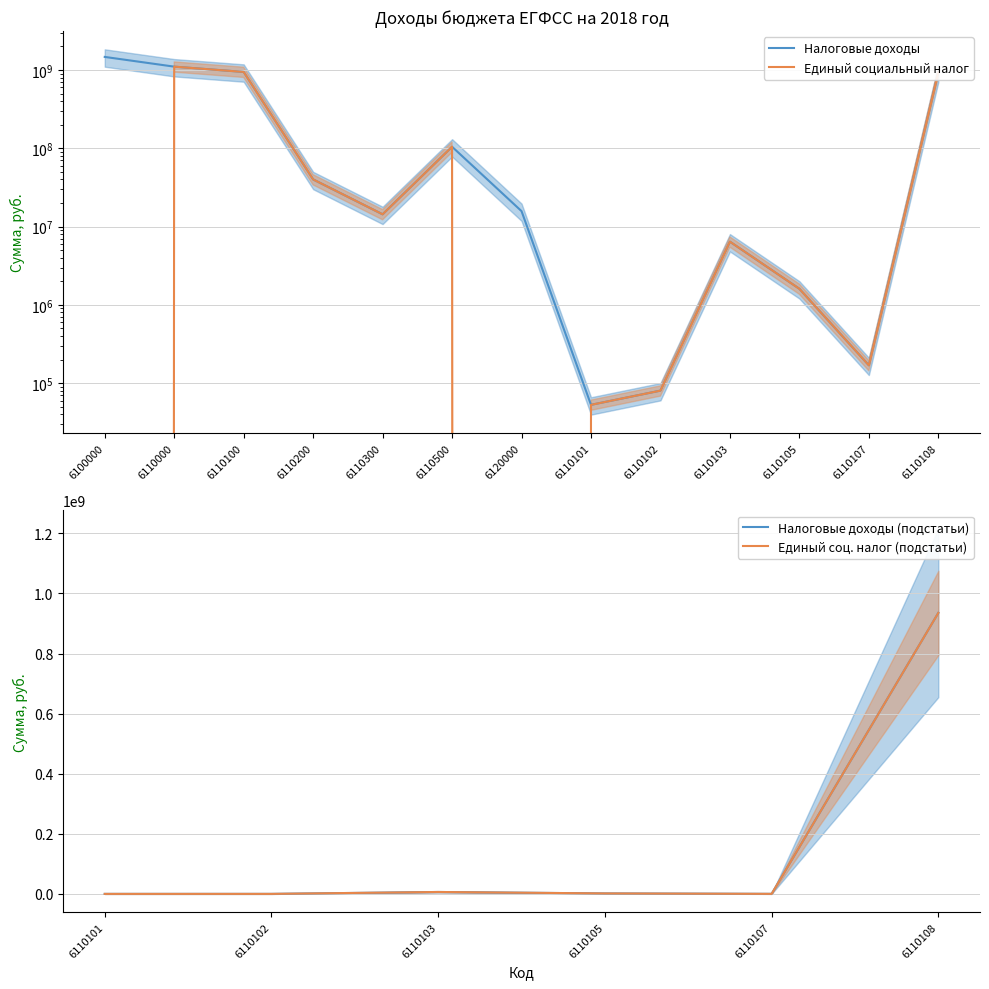

What is the average value of the Единый социальный налог series?

242392751